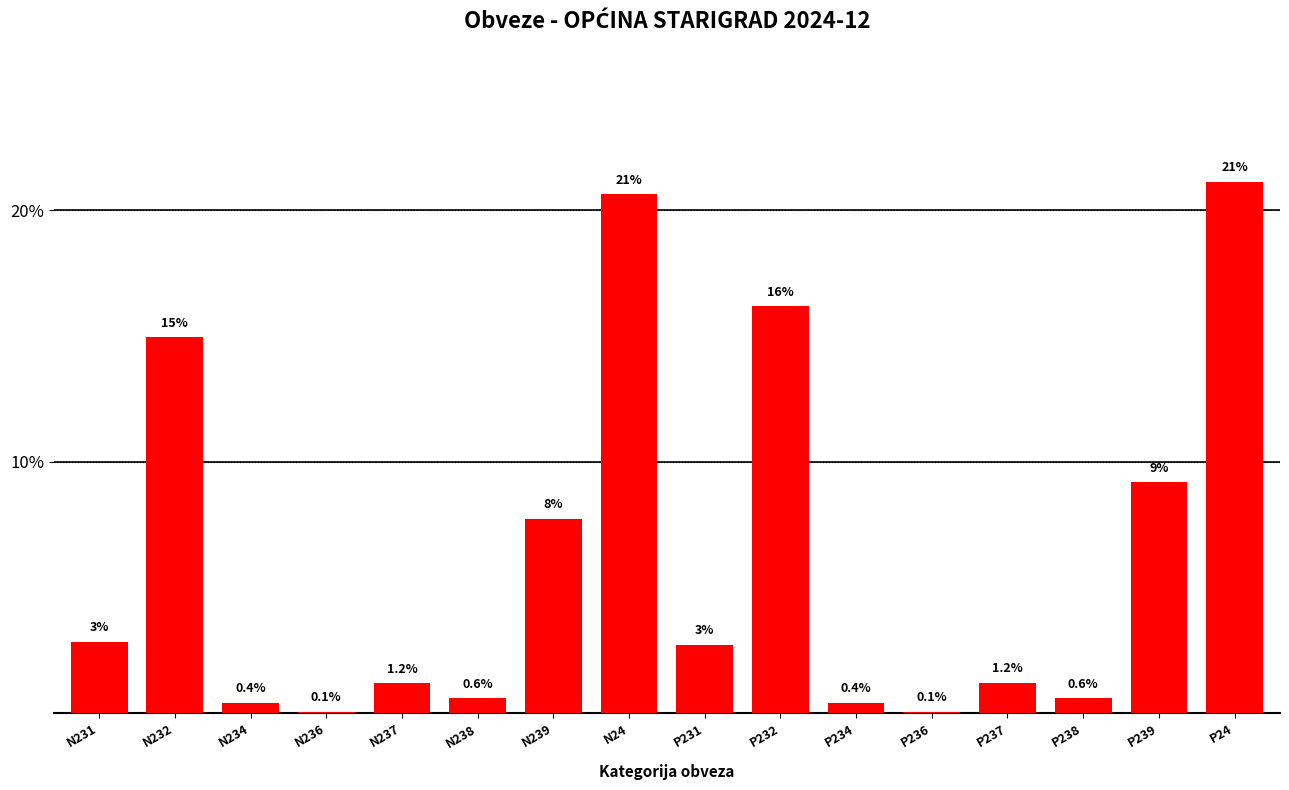

What is the sum of all values?

100.0